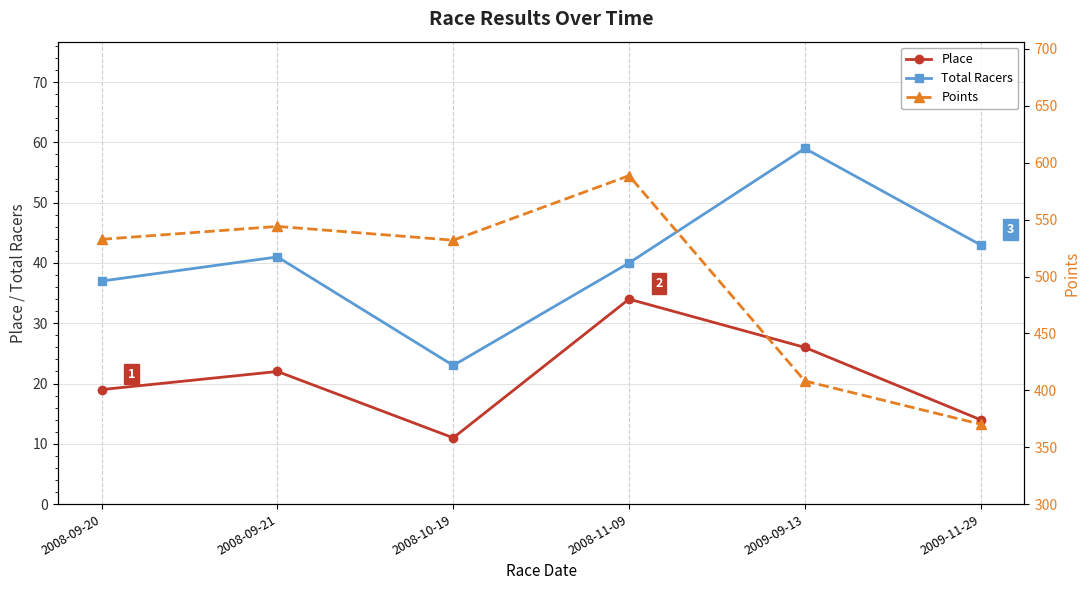

Reading right to left, list all the values displayed in this chart.

Place: 14.0	26.0	34.0	11.0	22.0	19.0
Total Racers: 43.0	59.0	40.0	23.0	41.0	37.0
Points: 370.2	408.3	588.6	531.9	544.0	532.7